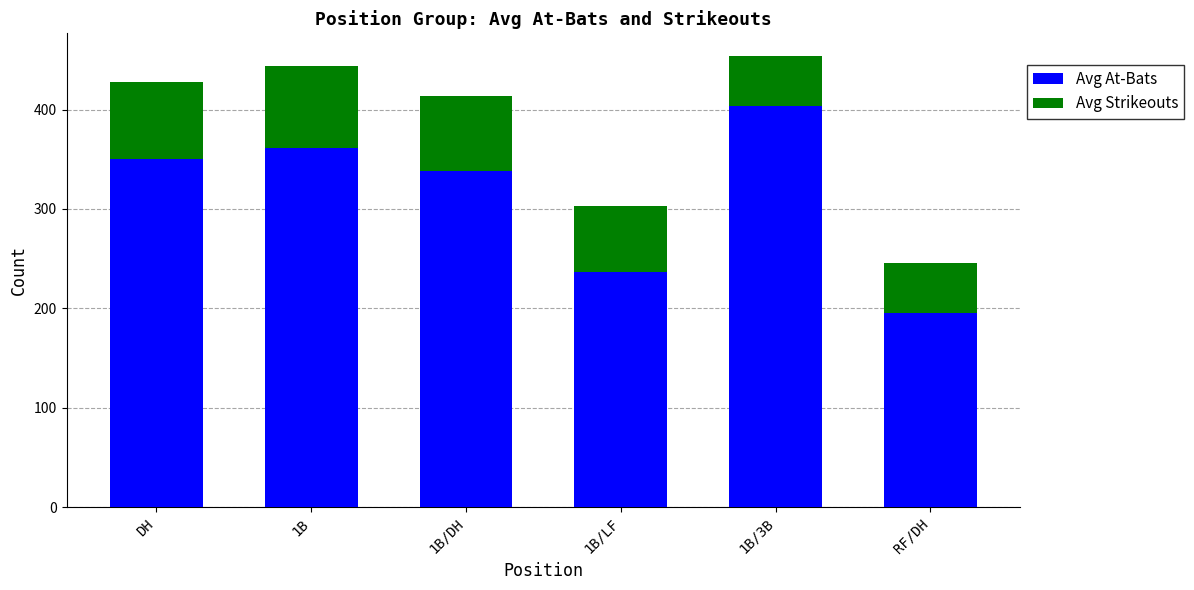

Count the number of categories in the chart.

6